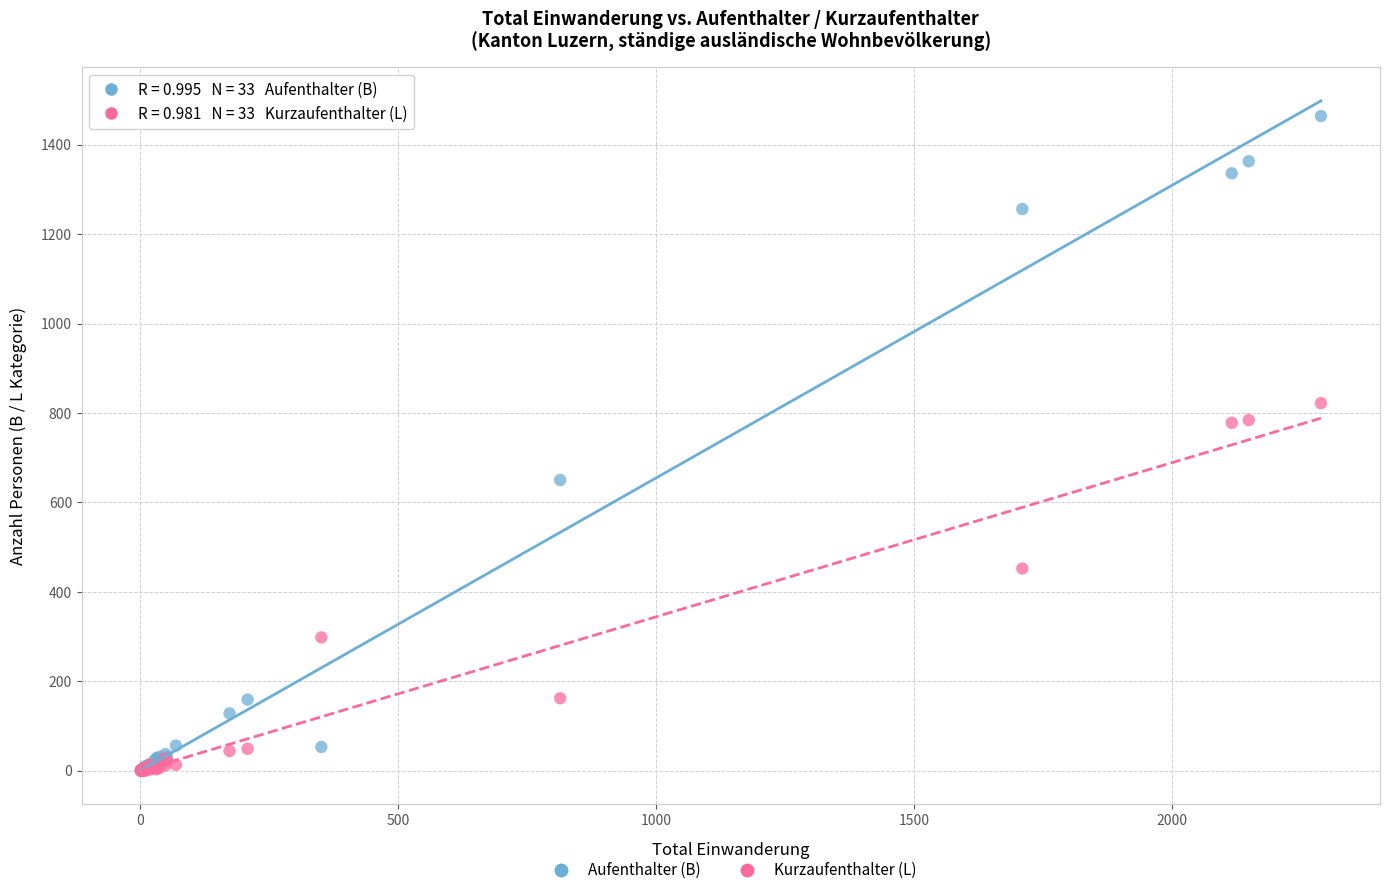

Which series contains the highest Y value?

Aufenthalter (B)